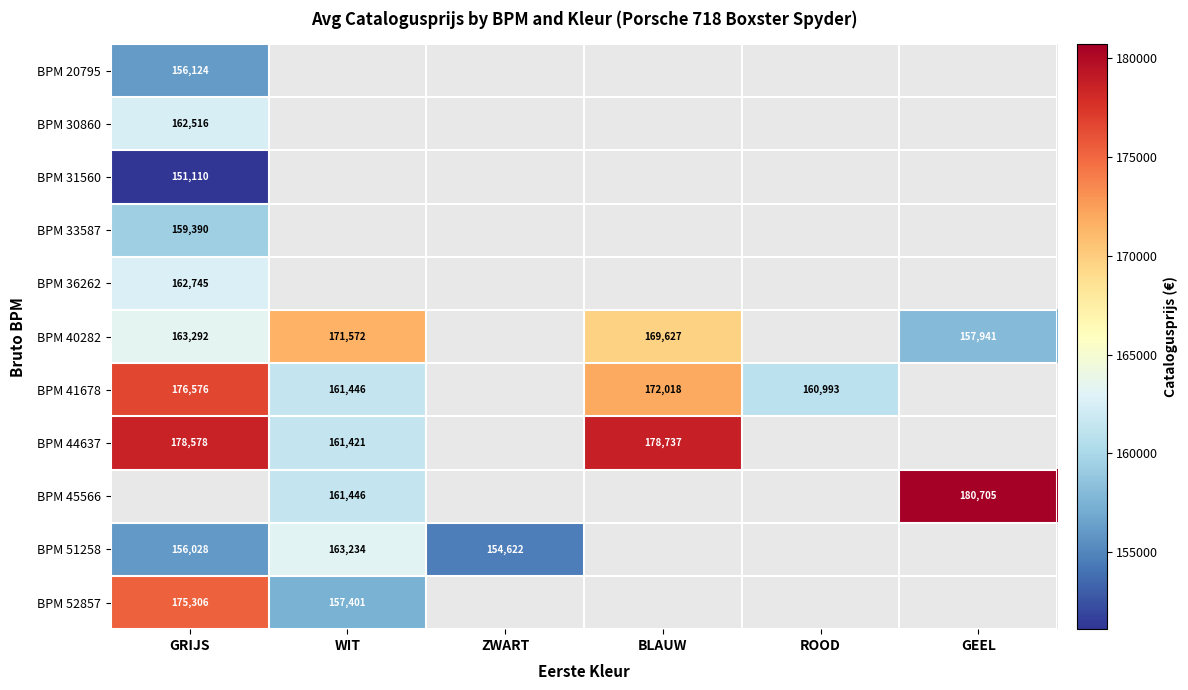

The BPM 52857 series shows 157401 at WIT. True or false?

True